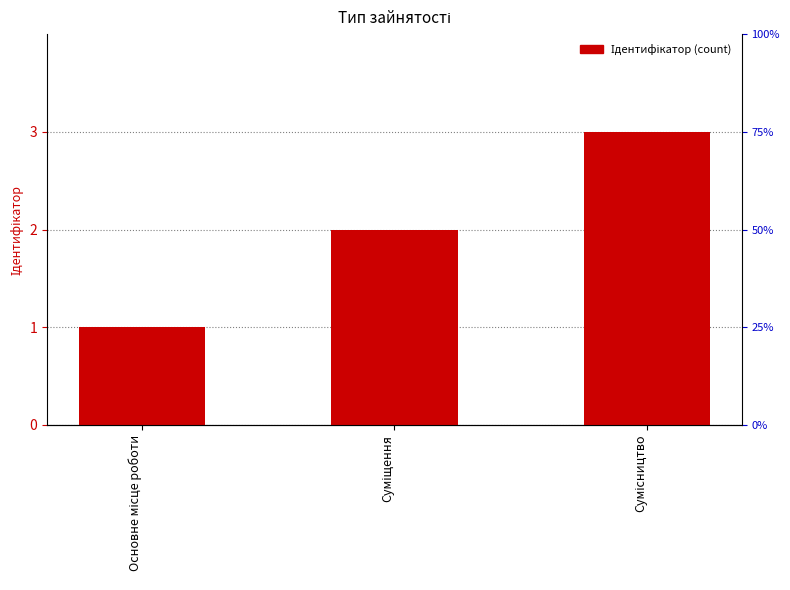

What is the value of the 2nd bar from the left?

2